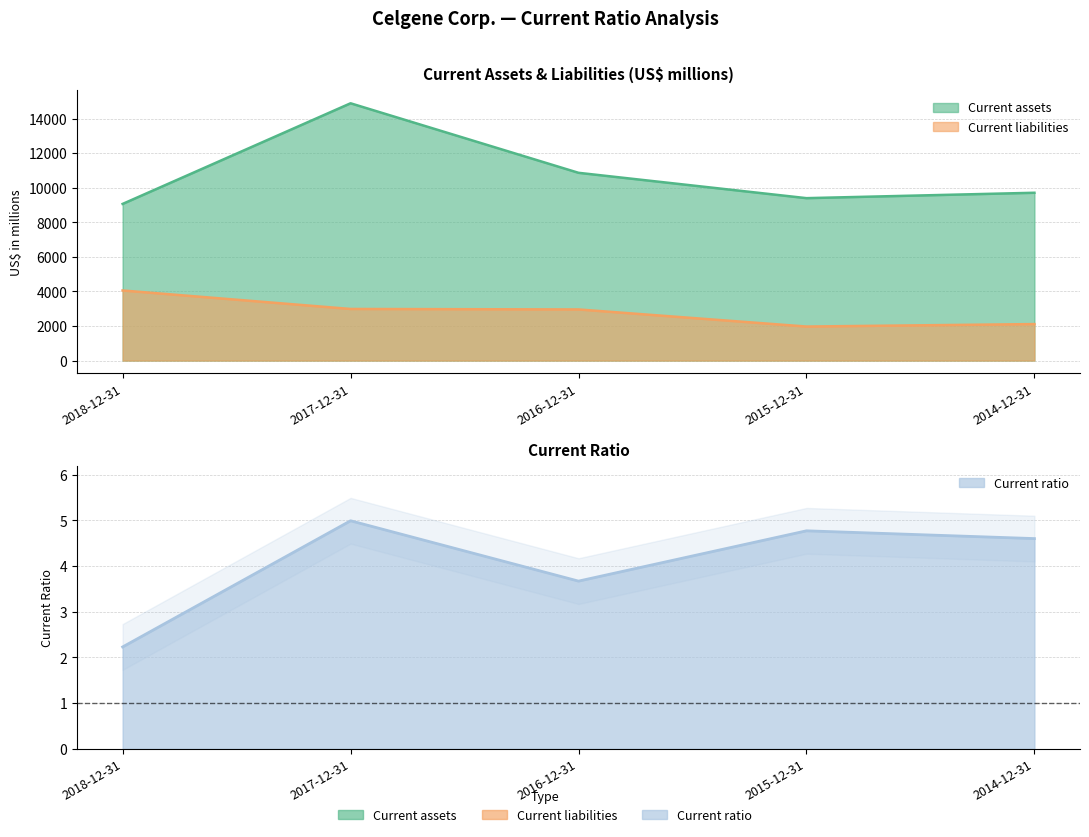

At which category is the sum across all series the highest?

2017-12-31